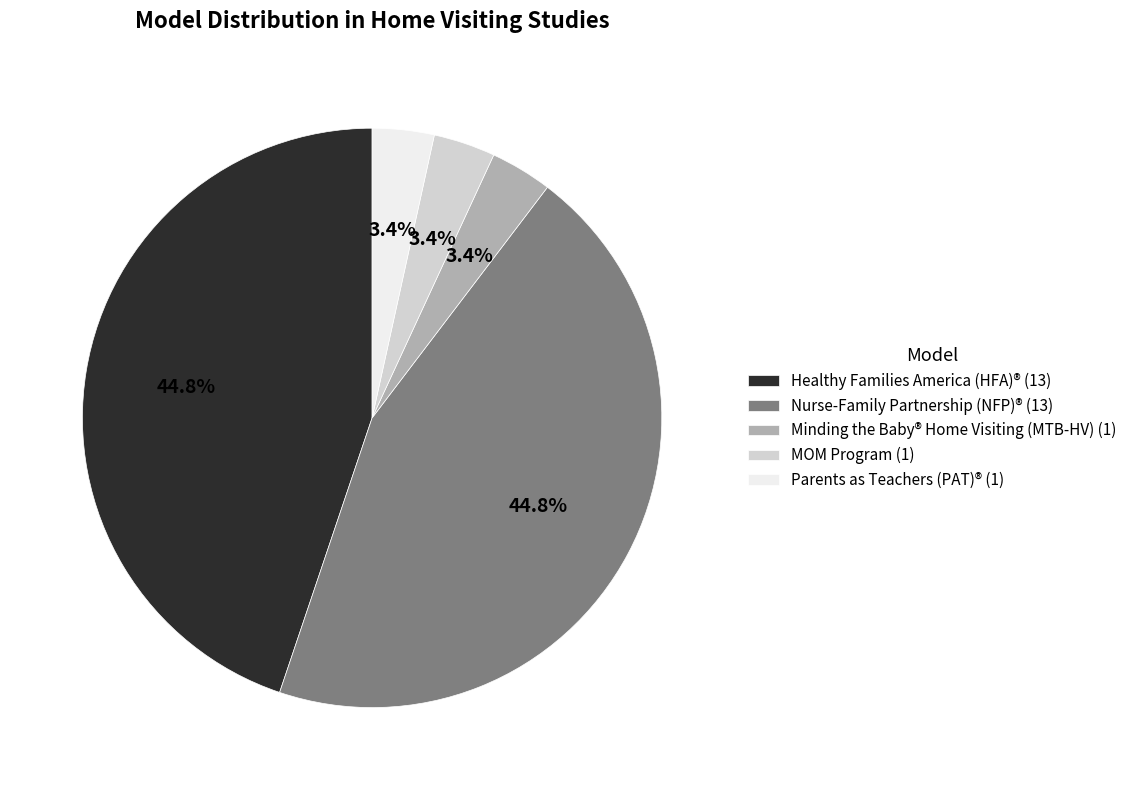

Do MOM Program and Nurse-Family Partnership (NFP)® together represent more than half of the pie?

No